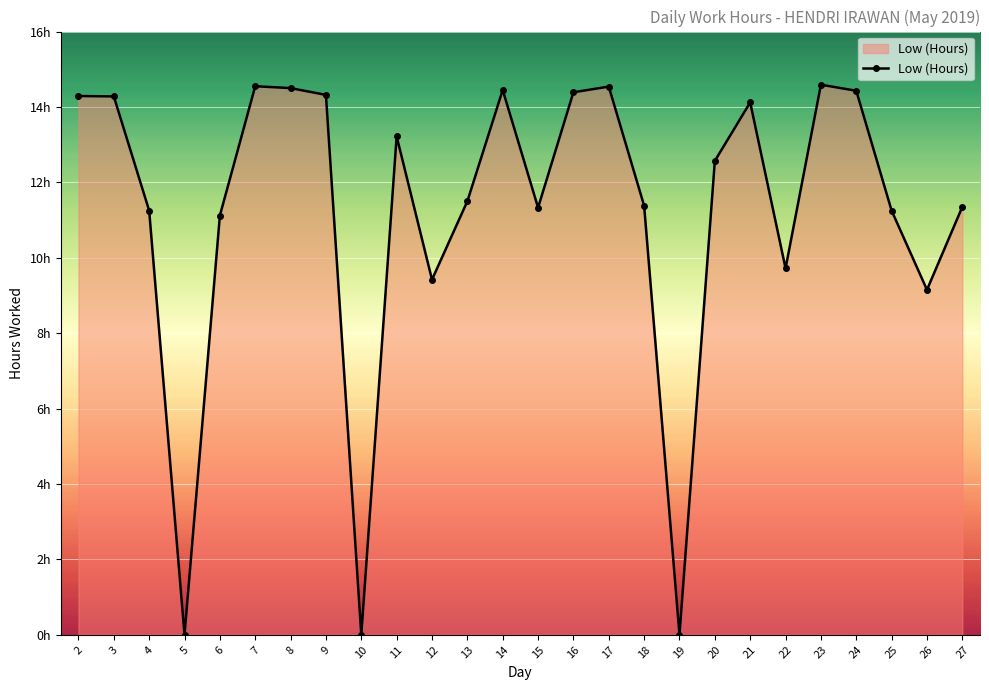

What is the average value?

11.2